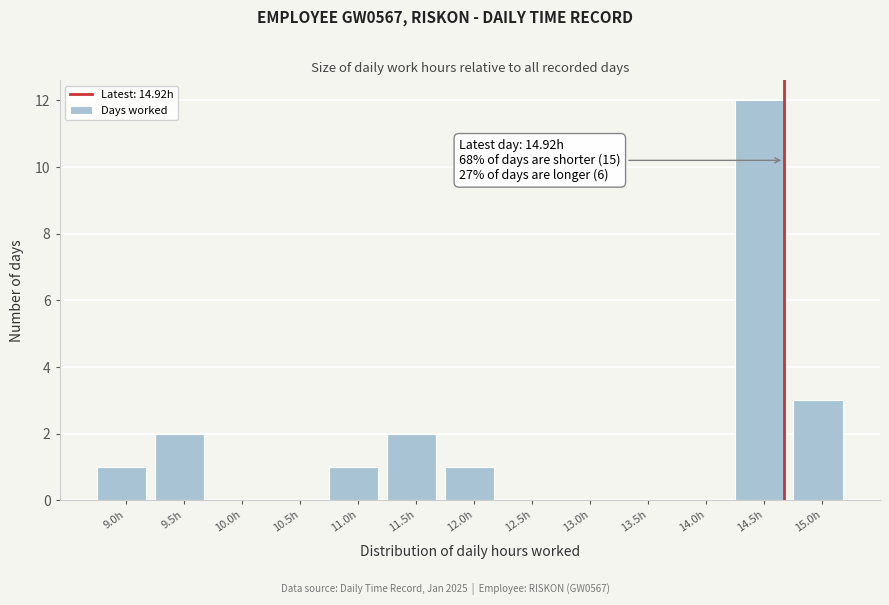

Reading left to right, list all the values displayed in this chart.

9.0h=1	9.5h=2	10.0h=0	10.5h=0	11.0h=1	11.5h=2	12.0h=1	12.5h=0	13.0h=0	13.5h=0	14.0h=0	14.5h=12	15.0h=3